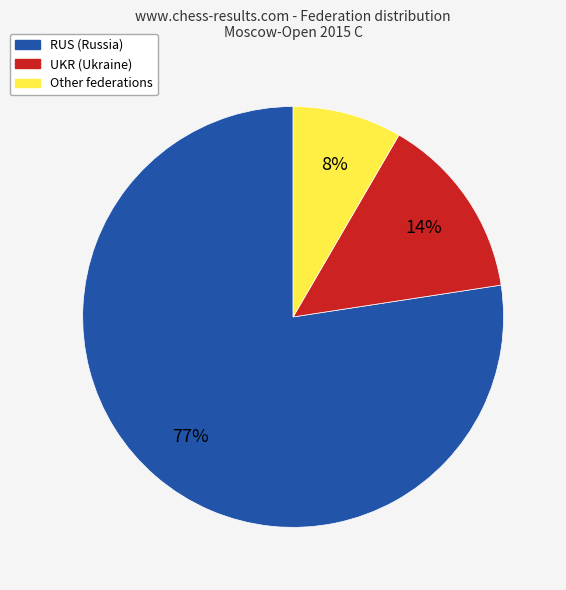

How many segments does this pie chart have?

3